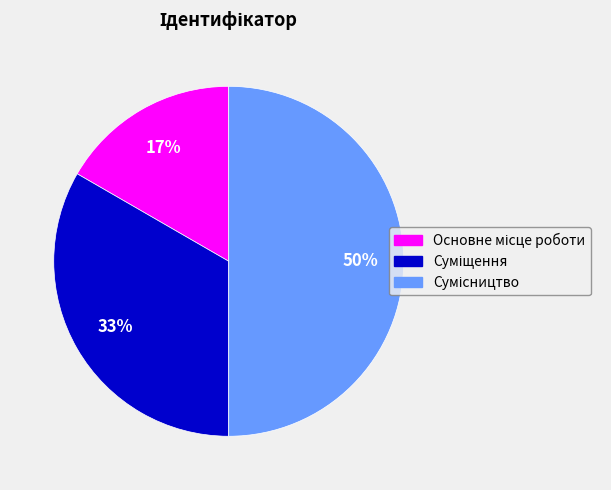

To the nearest percent, what is the average slice percentage?

33%